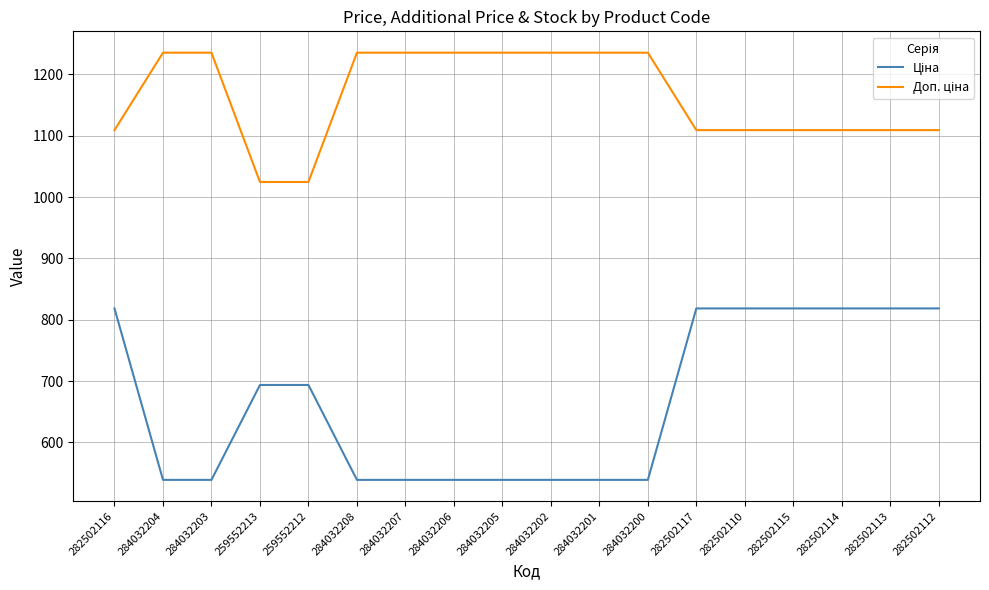

What is the total value across all series at 282502112?

1927.7